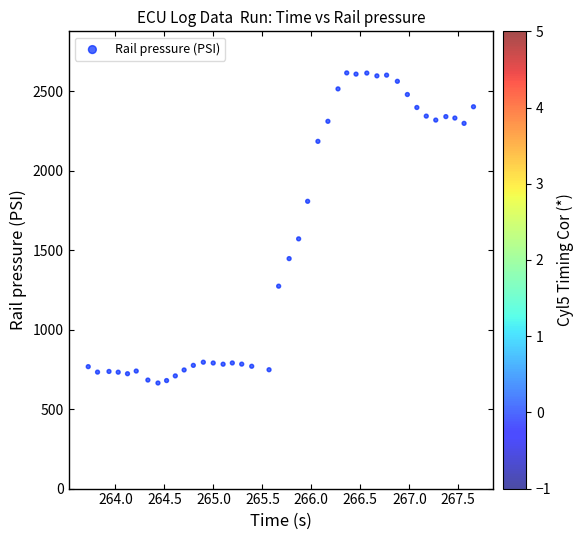

What Y value in the scatter plot is closest to 1639?

1570.9